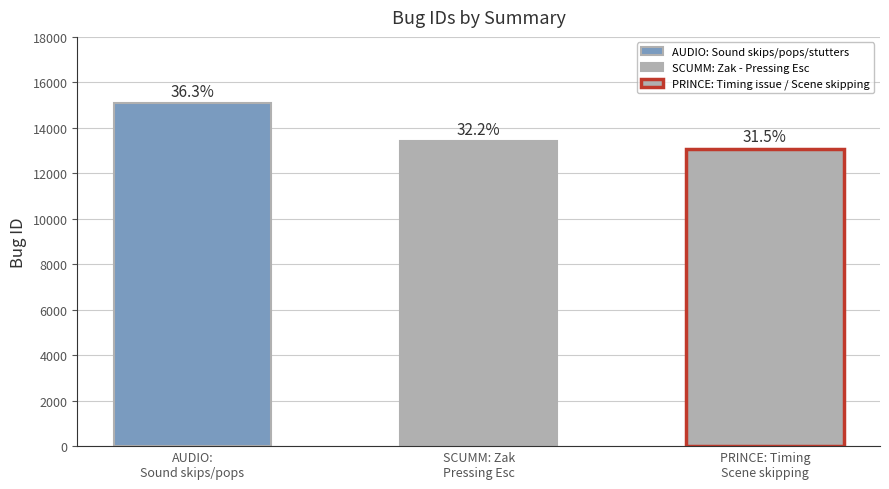

At which label is the value closest to 14078?

SCUMM: Zak - Pressing Esc